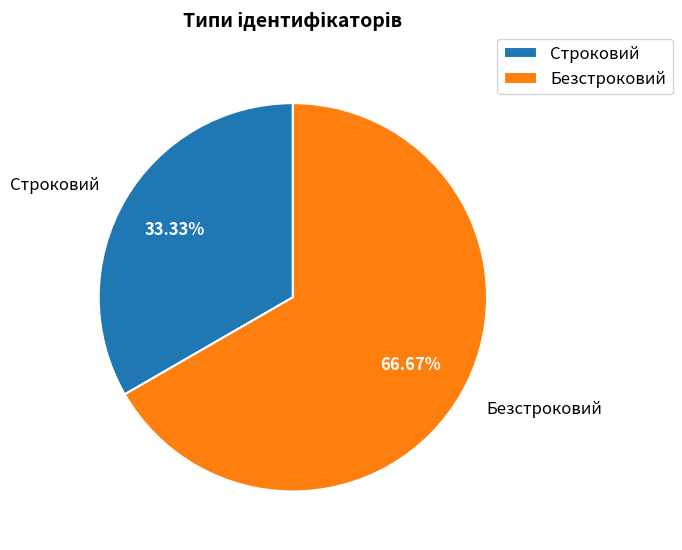

To the nearest percent, what percentage of the pie is Безстроковий?

67%